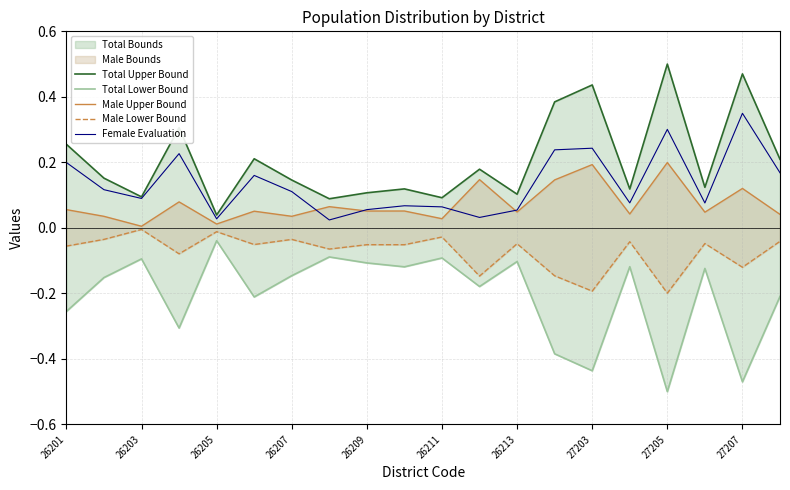

Count the number of categories in the chart.

20